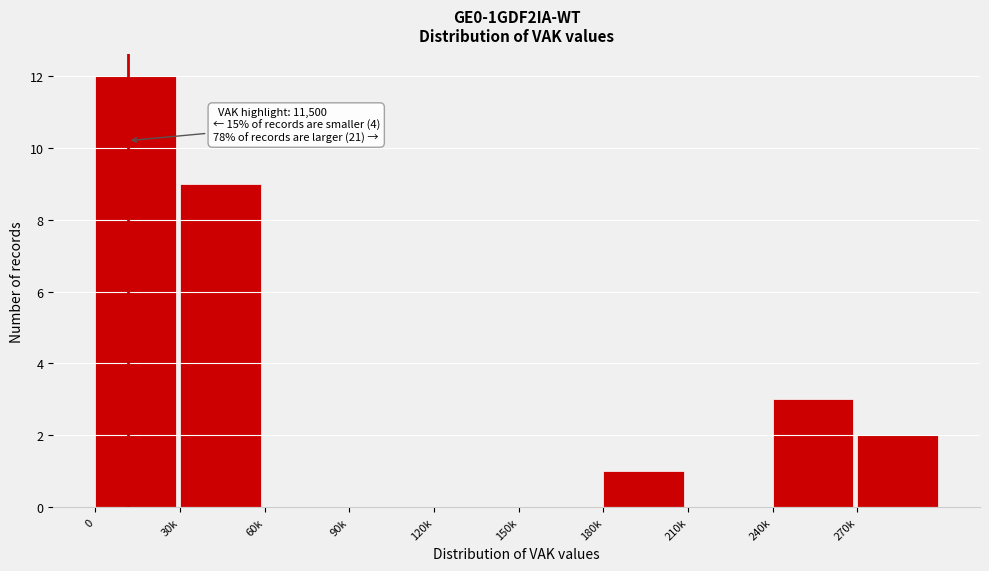

Reading left to right, list all the values displayed in this chart.

0=12	30k=9	60k=0	90k=0	120k=0	150k=0	180k=1	210k=0	240k=3	270k=2